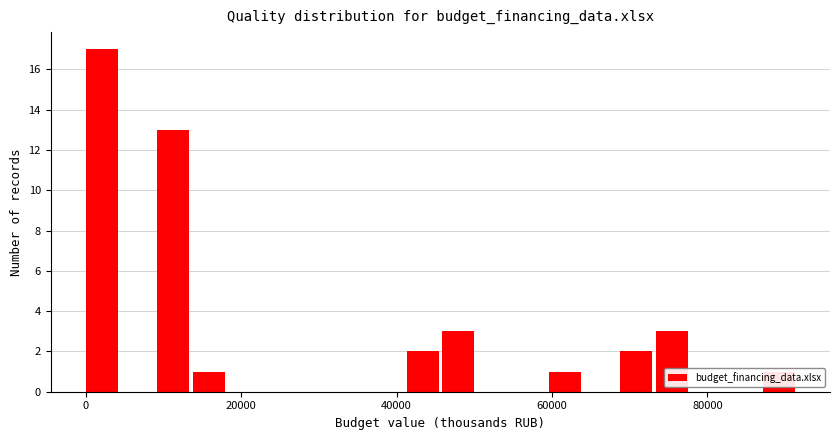

Read against the x-axis, roughly where is the centre of the tallest bar?

2000